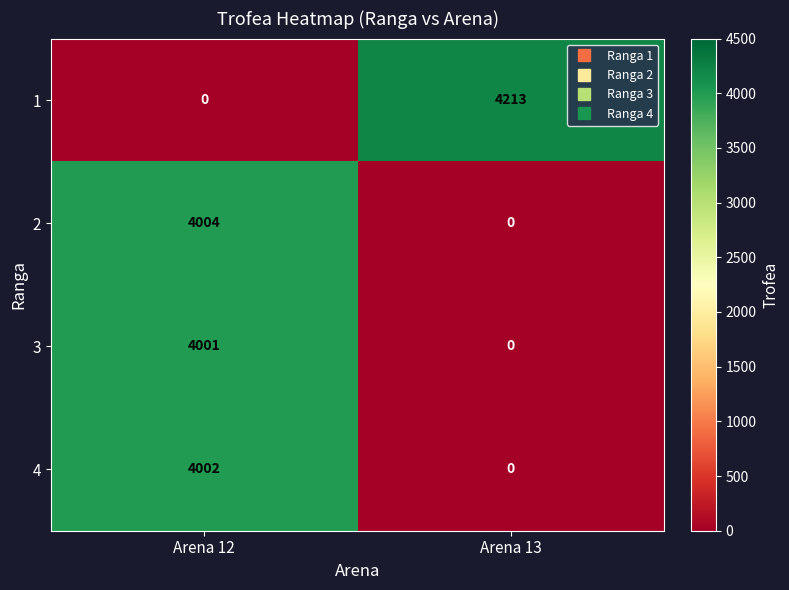

What is the approximate value of 3 at Arena 12, to the nearest 50?

4000